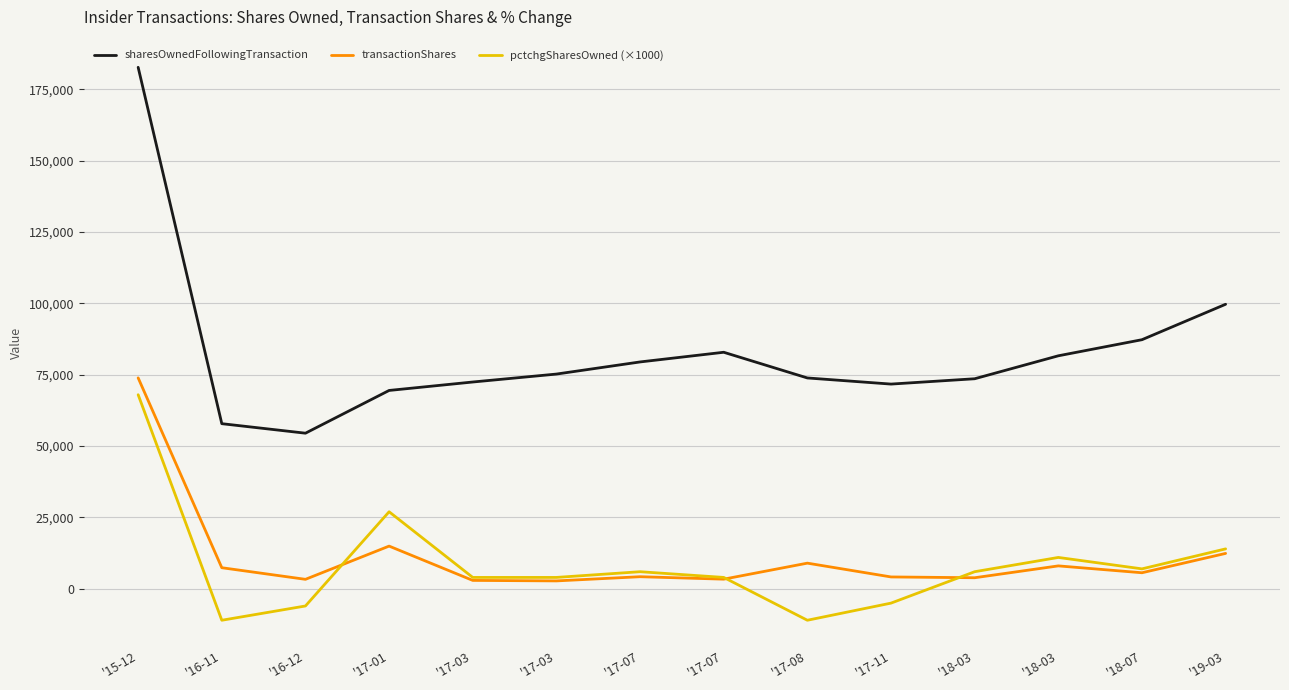

What is the greatest value displayed?

182676